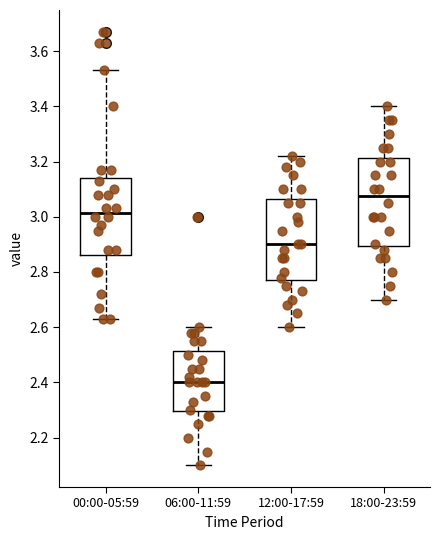

Reading left to right, transcribe this box plot: for each box, give where its median line is, the range the box spans, and where its two whiskers end, as read against the y-axis. The values are not printed on the chart, so give them approximately, as read against the axis.

00:00-05:59: median 3.02, box 2.86 to 3.14, whiskers 2.64 to 3.54
06:00-11:59: median 2.40, box 2.30 to 2.52, whiskers 2.10 to 2.60
12:00-17:59: median 2.90, box 2.78 to 3.06, whiskers 2.60 to 3.22
18:00-23:59: median 3.08, box 2.90 to 3.22, whiskers 2.70 to 3.40